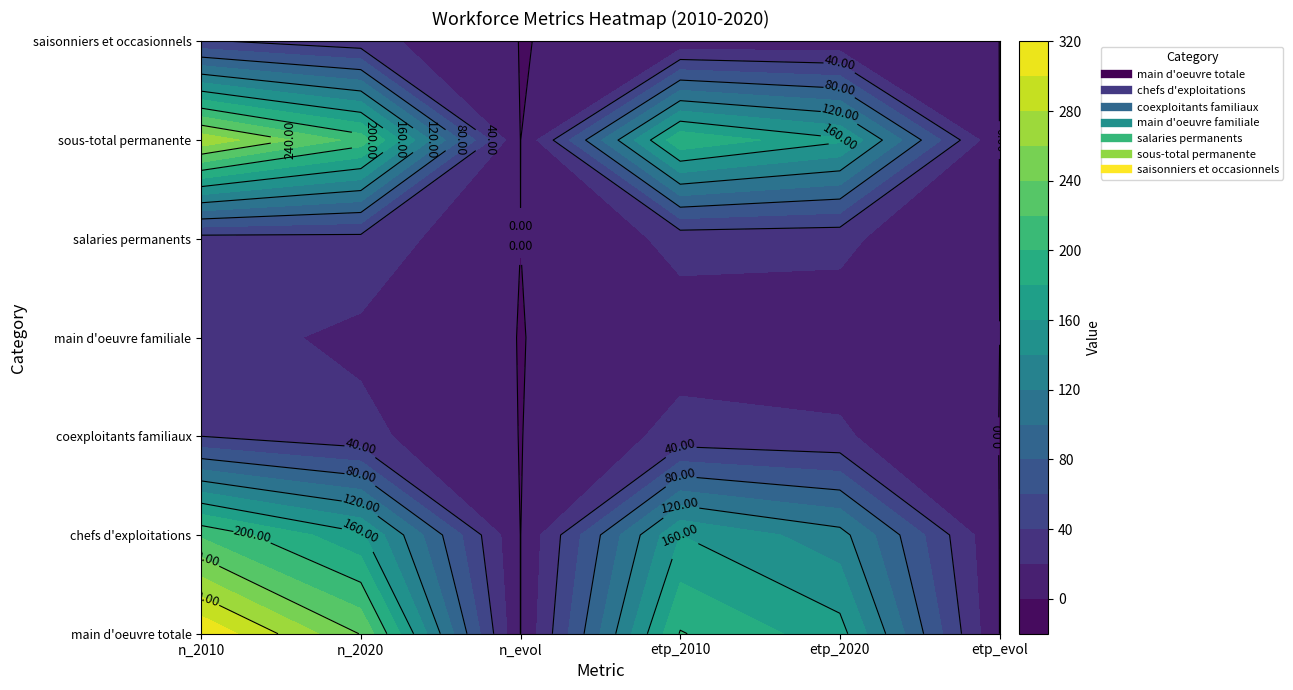

Reading left to right, extract all data points from this chart.

main d'oeuvre totale: 318.0	239.0	-0.2	201.5	168.3	-0.2
chefs d'exploitations: 217.0	164.0	-0.2	160.1	128.2	-0.2
coexploitants familiaux: 40.0	25.0	-0.4	25.8	22.2	-0.1
main d'oeuvre familiale: 27.0	16.0	-0.4	11.6	11.8	0.0
salaries permanents: 31.0	32.0	0.0	25.0	23.6	-0.1
sous-total permanente: 275.0	212.0	-0.2	196.8	163.6	-0.2
saisonniers et occasionnels: 43.0	27.0	-0.4	4.7	4.7	-0.0